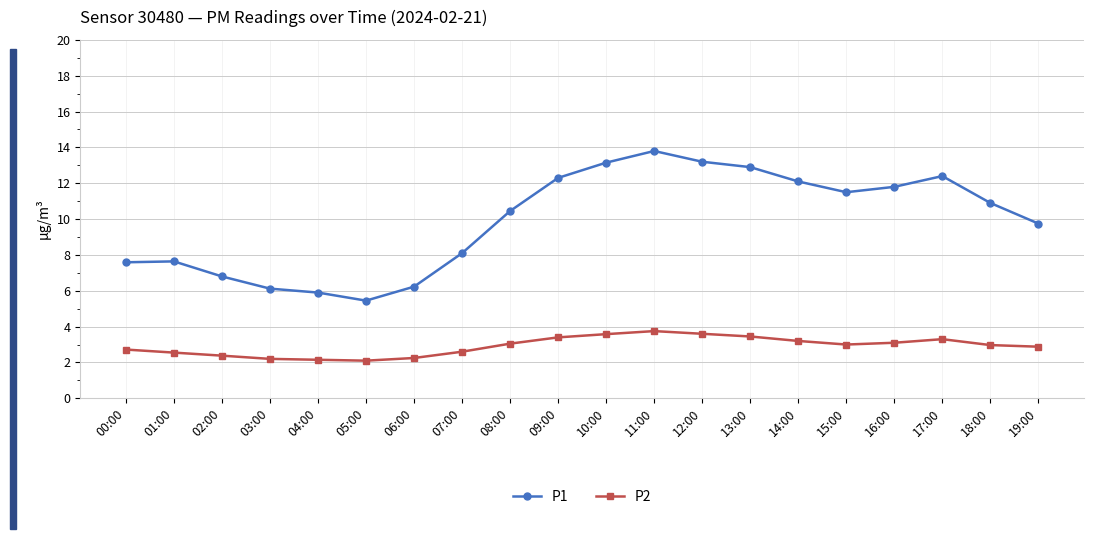

Is the value of P2 at 12:00 greater than the value of P1 at 09:00?

No